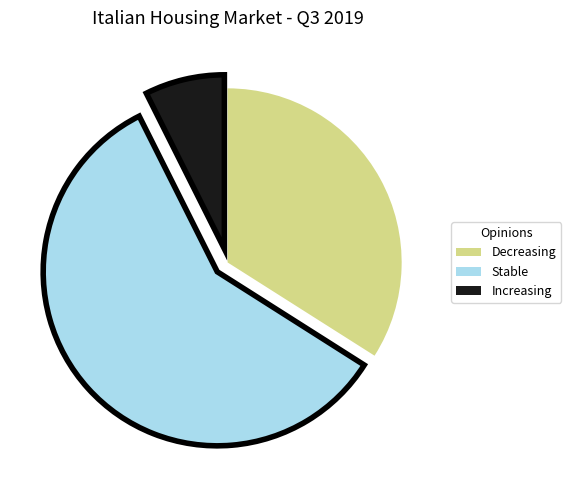

Which has a higher value, Stable or Increasing?

Stable